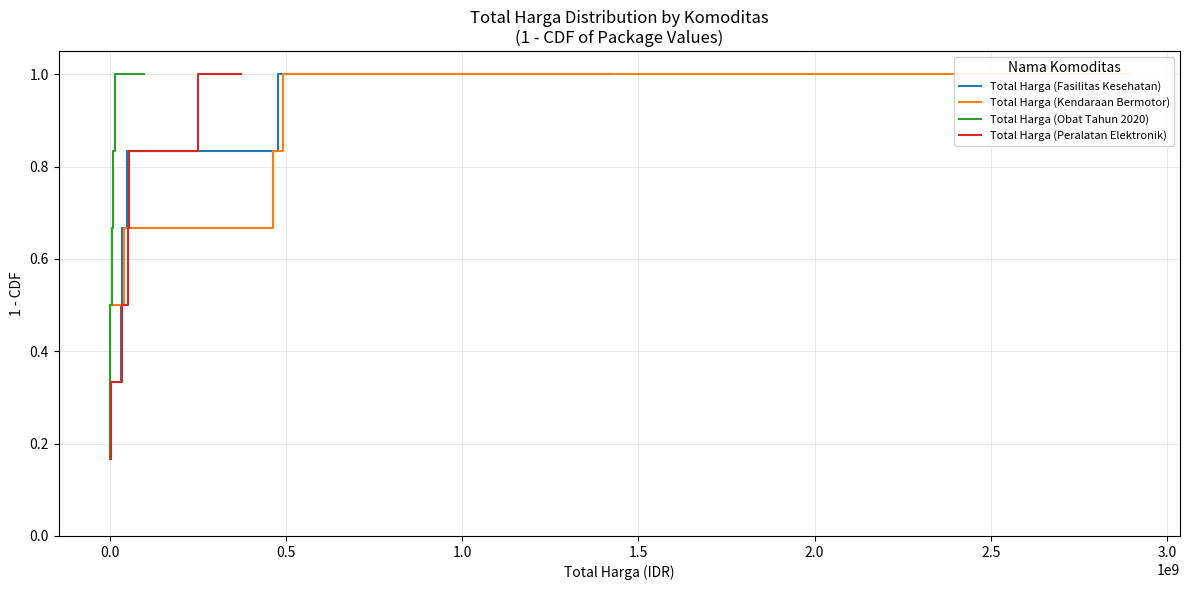

Reading left to right, what are all the values shown in this chart?

Total Harga (Fasilitas Kesehatan): 1.0	0.8	0.7	0.5	0.3	0.2
Total Harga (Kendaraan Bermotor): 1.0	0.8	0.7	0.5	0.3	0.2
Total Harga (Obat Tahun 2020): 1.0	0.8	0.7	0.5	0.3	0.2
Total Harga (Peralatan Elektronik): 1.0	0.8	0.7	0.5	0.3	0.2